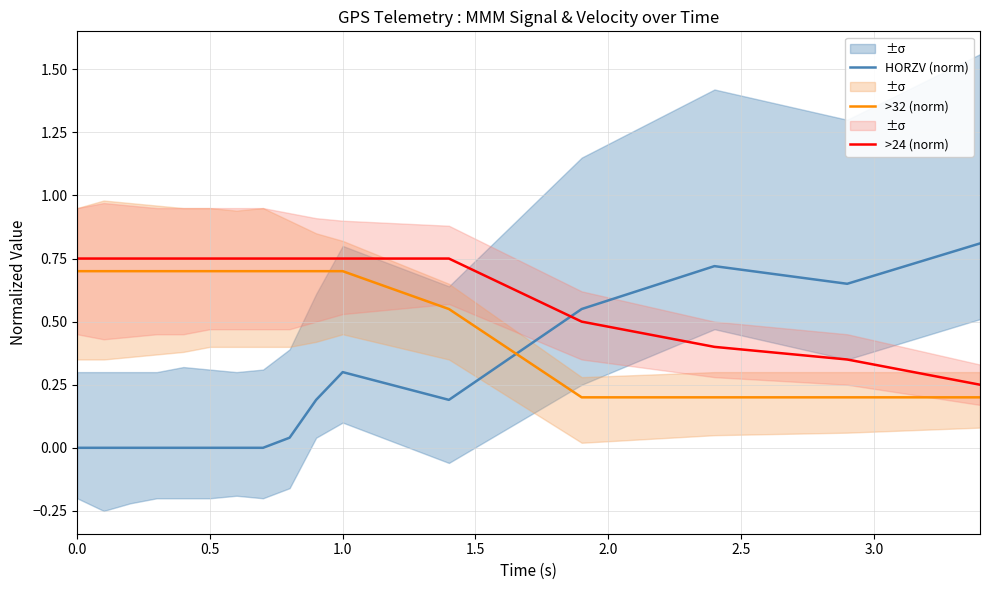

The value of HORZV (norm) at 0.0 is 0.4. True or false?

False